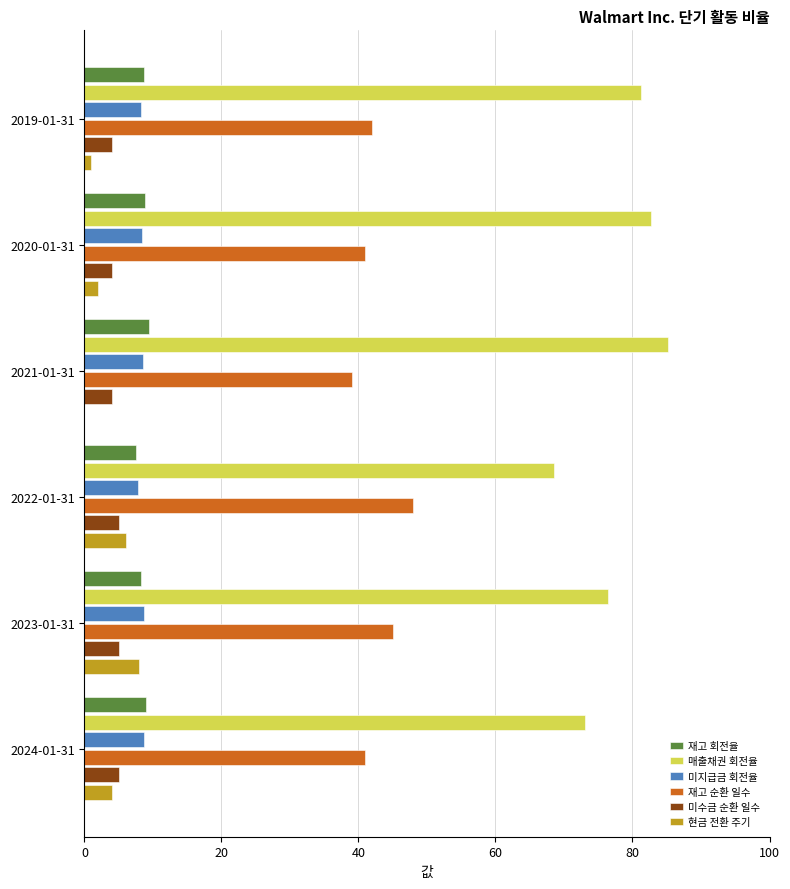

Is the value of 매출채권 회전율 at 2022-01-31 greater than the value of 재고 순환 일수 at 2023-01-31?

Yes